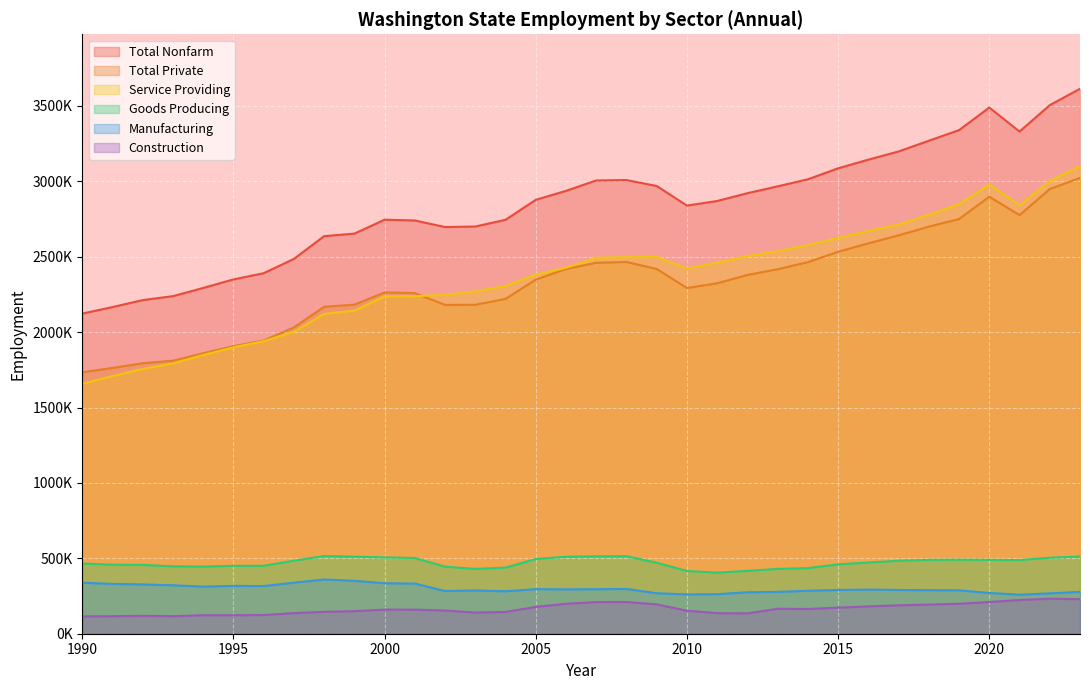

The Service Providing series shows 3064943 at 1994-10. True or false?

False